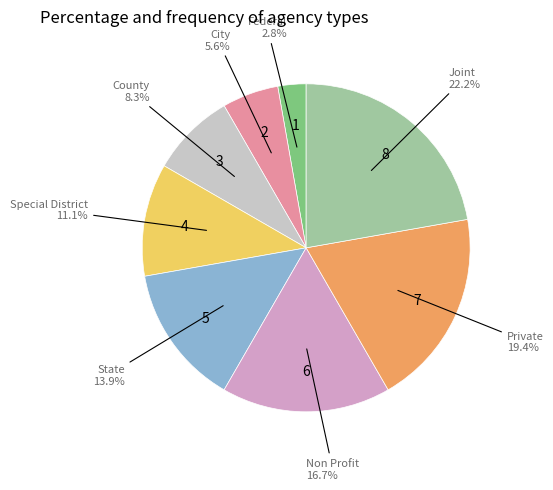

Combined, what portion of the pie is Special District and County?

19.4%